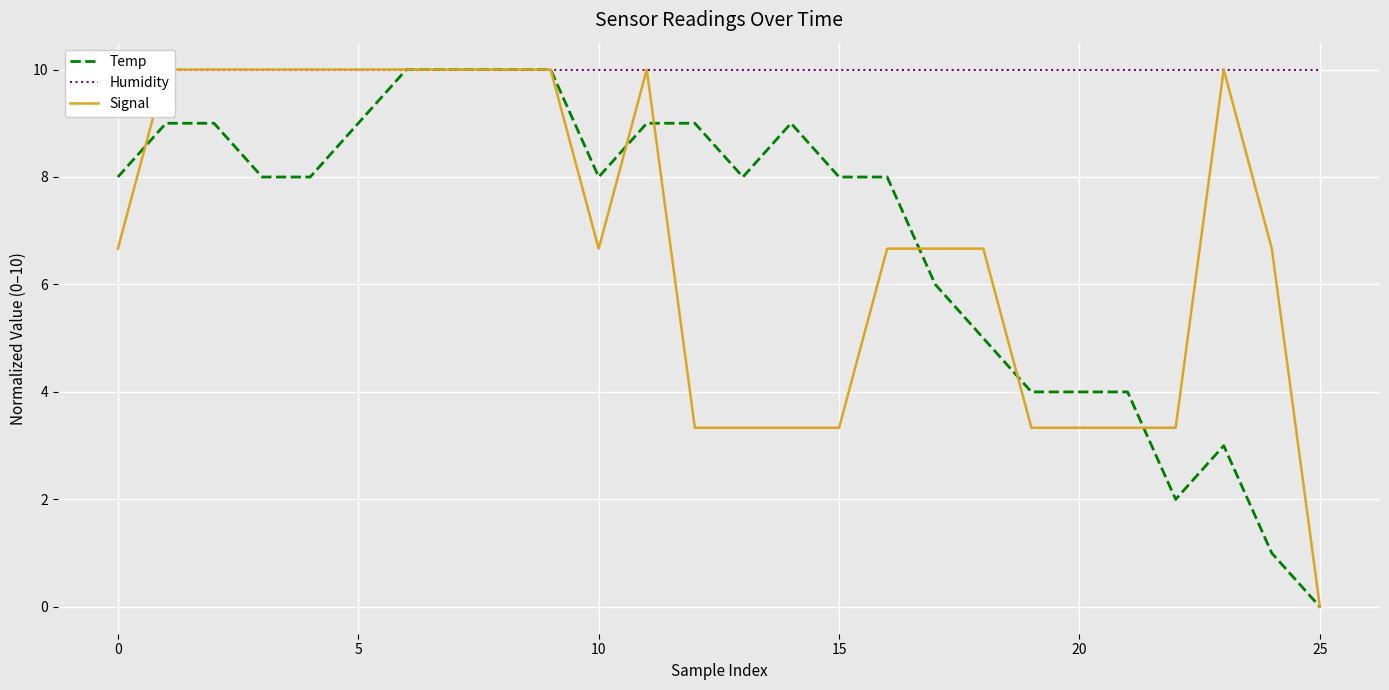

What is the total value across all series at 18?

21.7